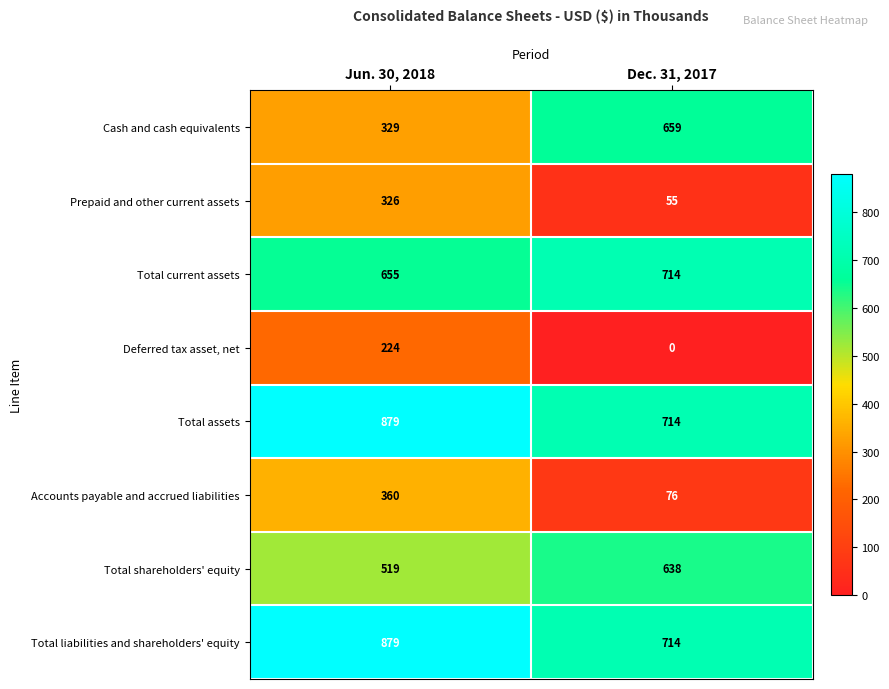

What value does the Total shareholders' equity series have at Jun. 30, 2018?

519